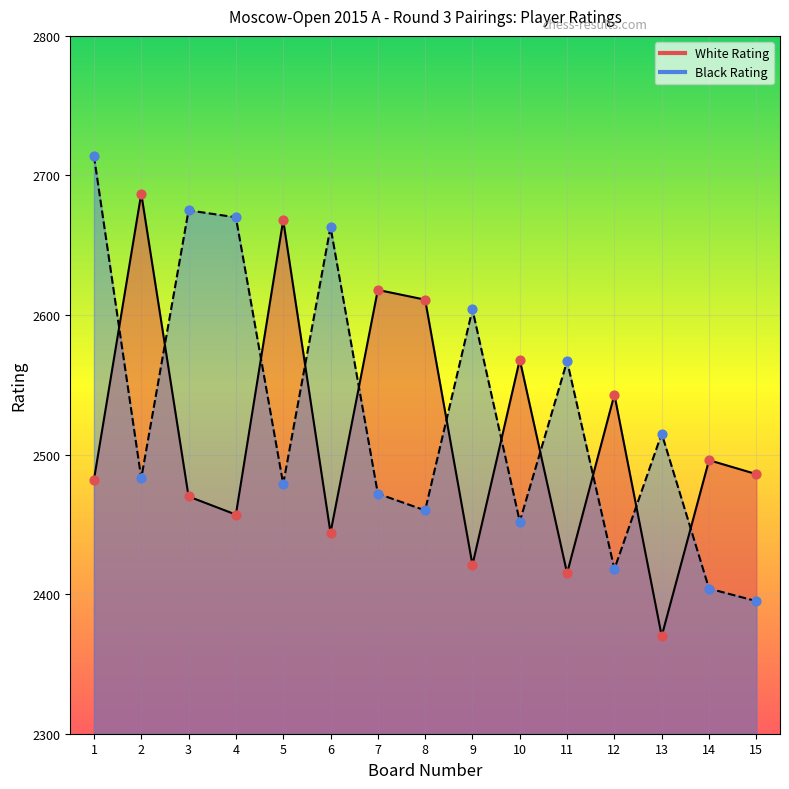

Which series has the largest total across all categories?

Black Rating